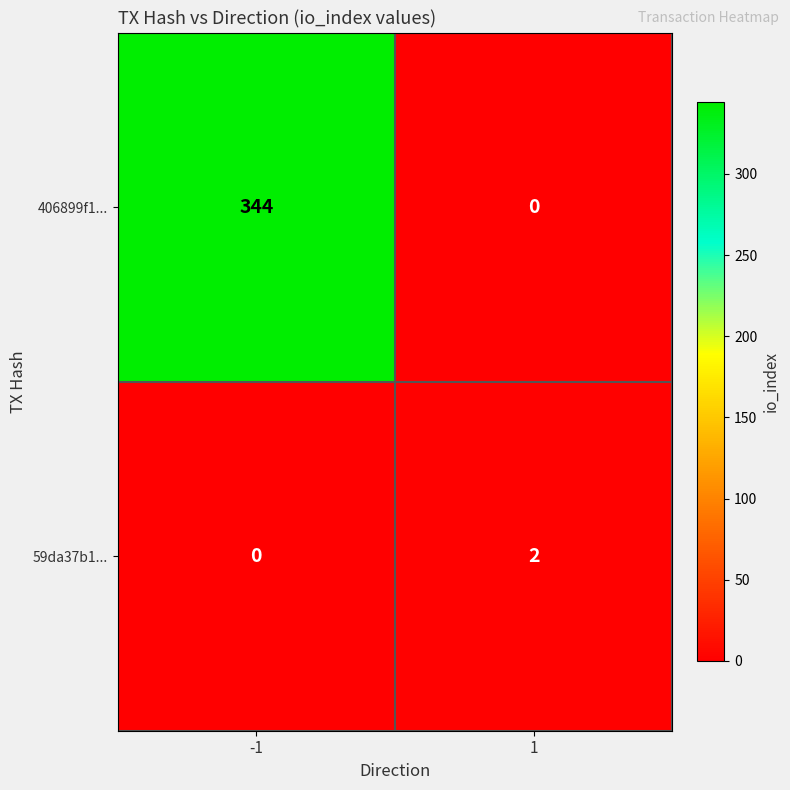

Which series has the widest spread of values?

406899f1...